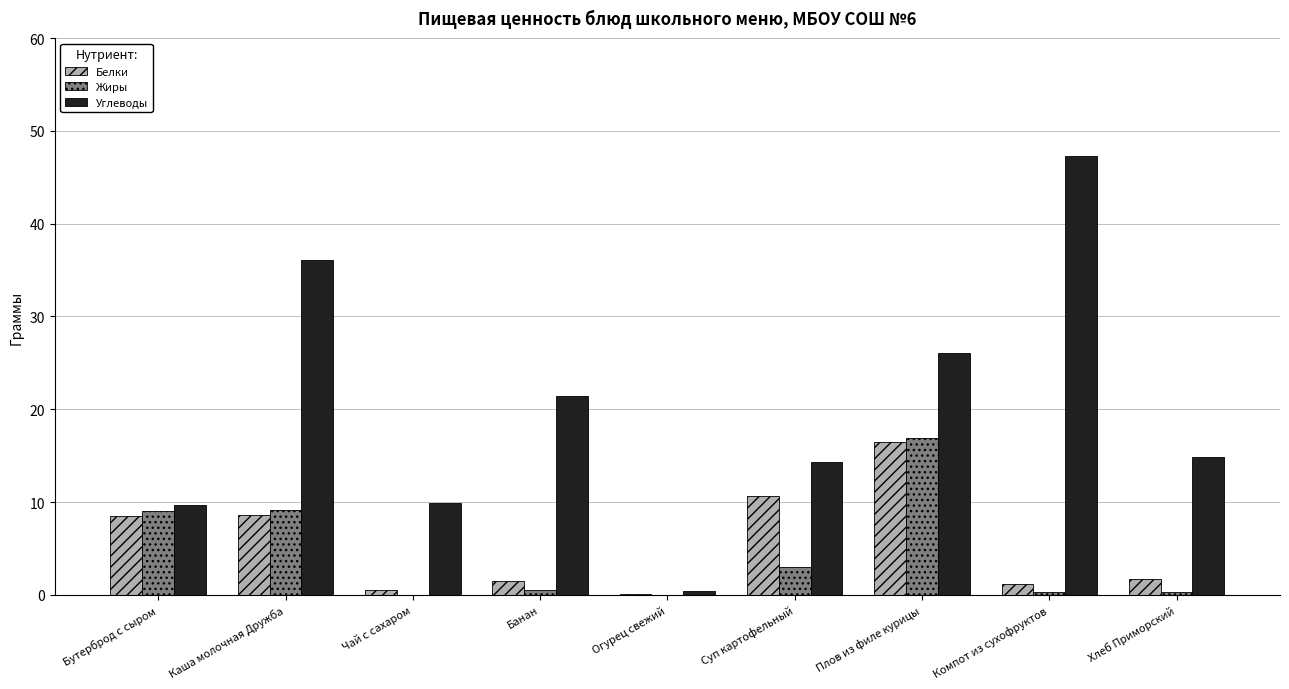

Count the number of data series in this chart.

3